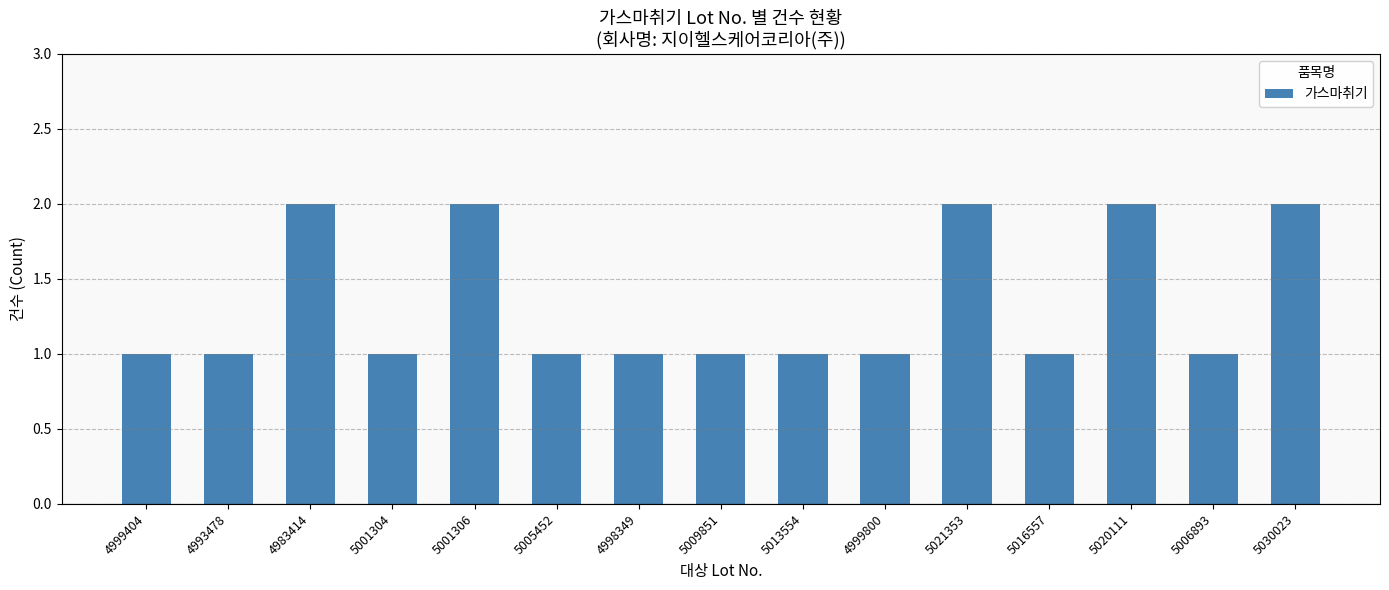

What is the value of the 7th bar from the left?

1